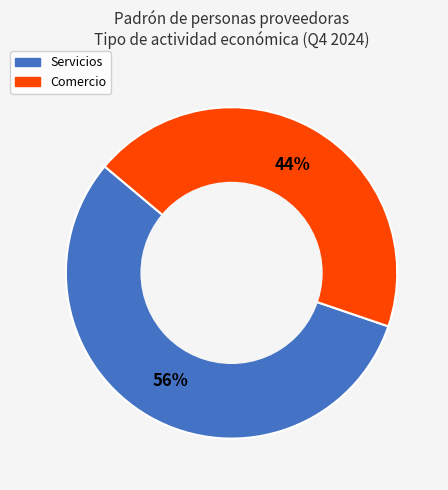

To the nearest percent, what percentage of the pie is Comercio?

44%